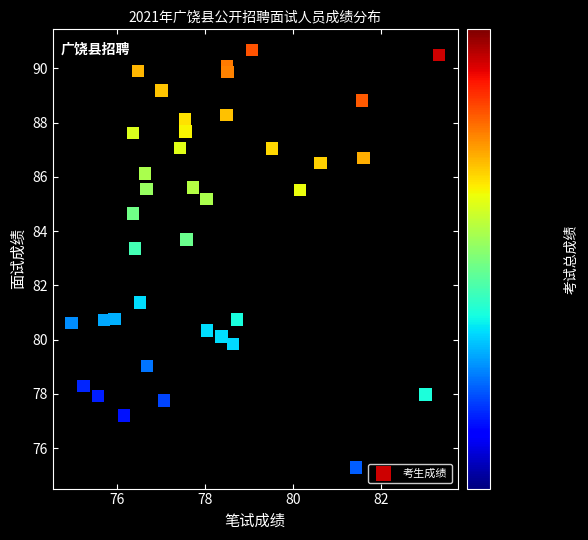

What Y value in the scatter plot is closest to 82?

81.4